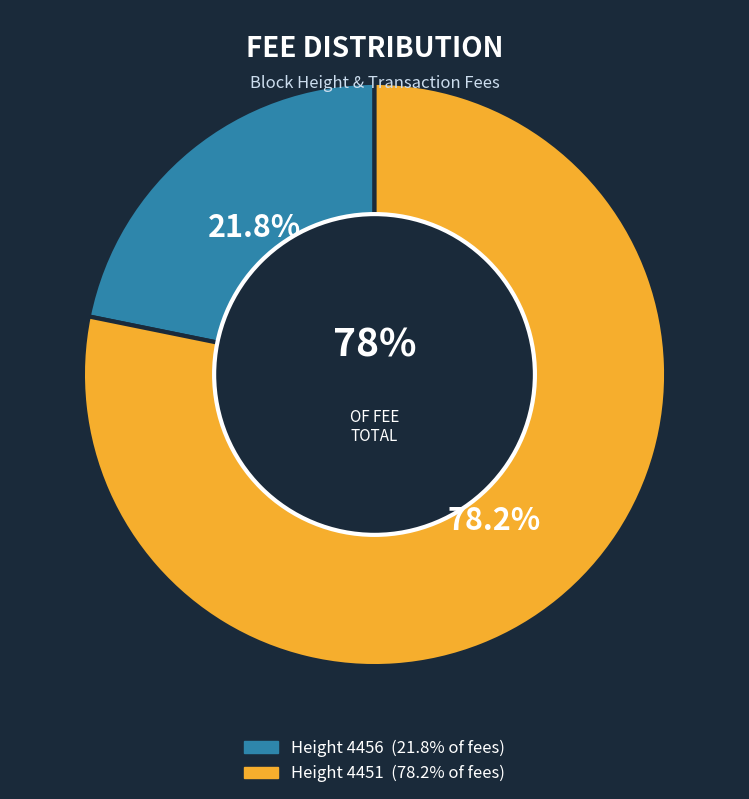

Rank the categories by value from highest to lowest.

Height 4451, Height 4456